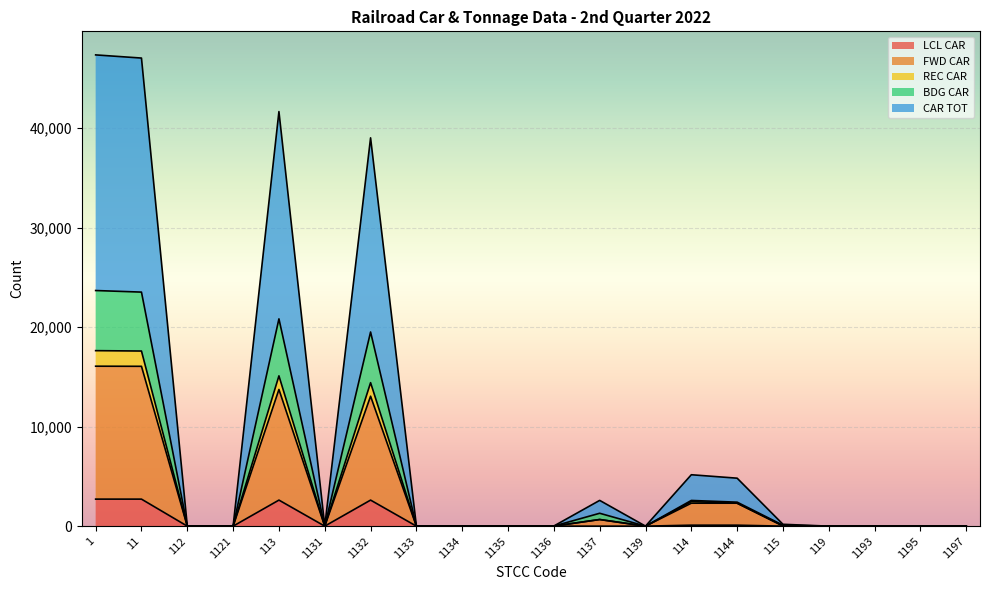

How many series are shown in this chart?

5